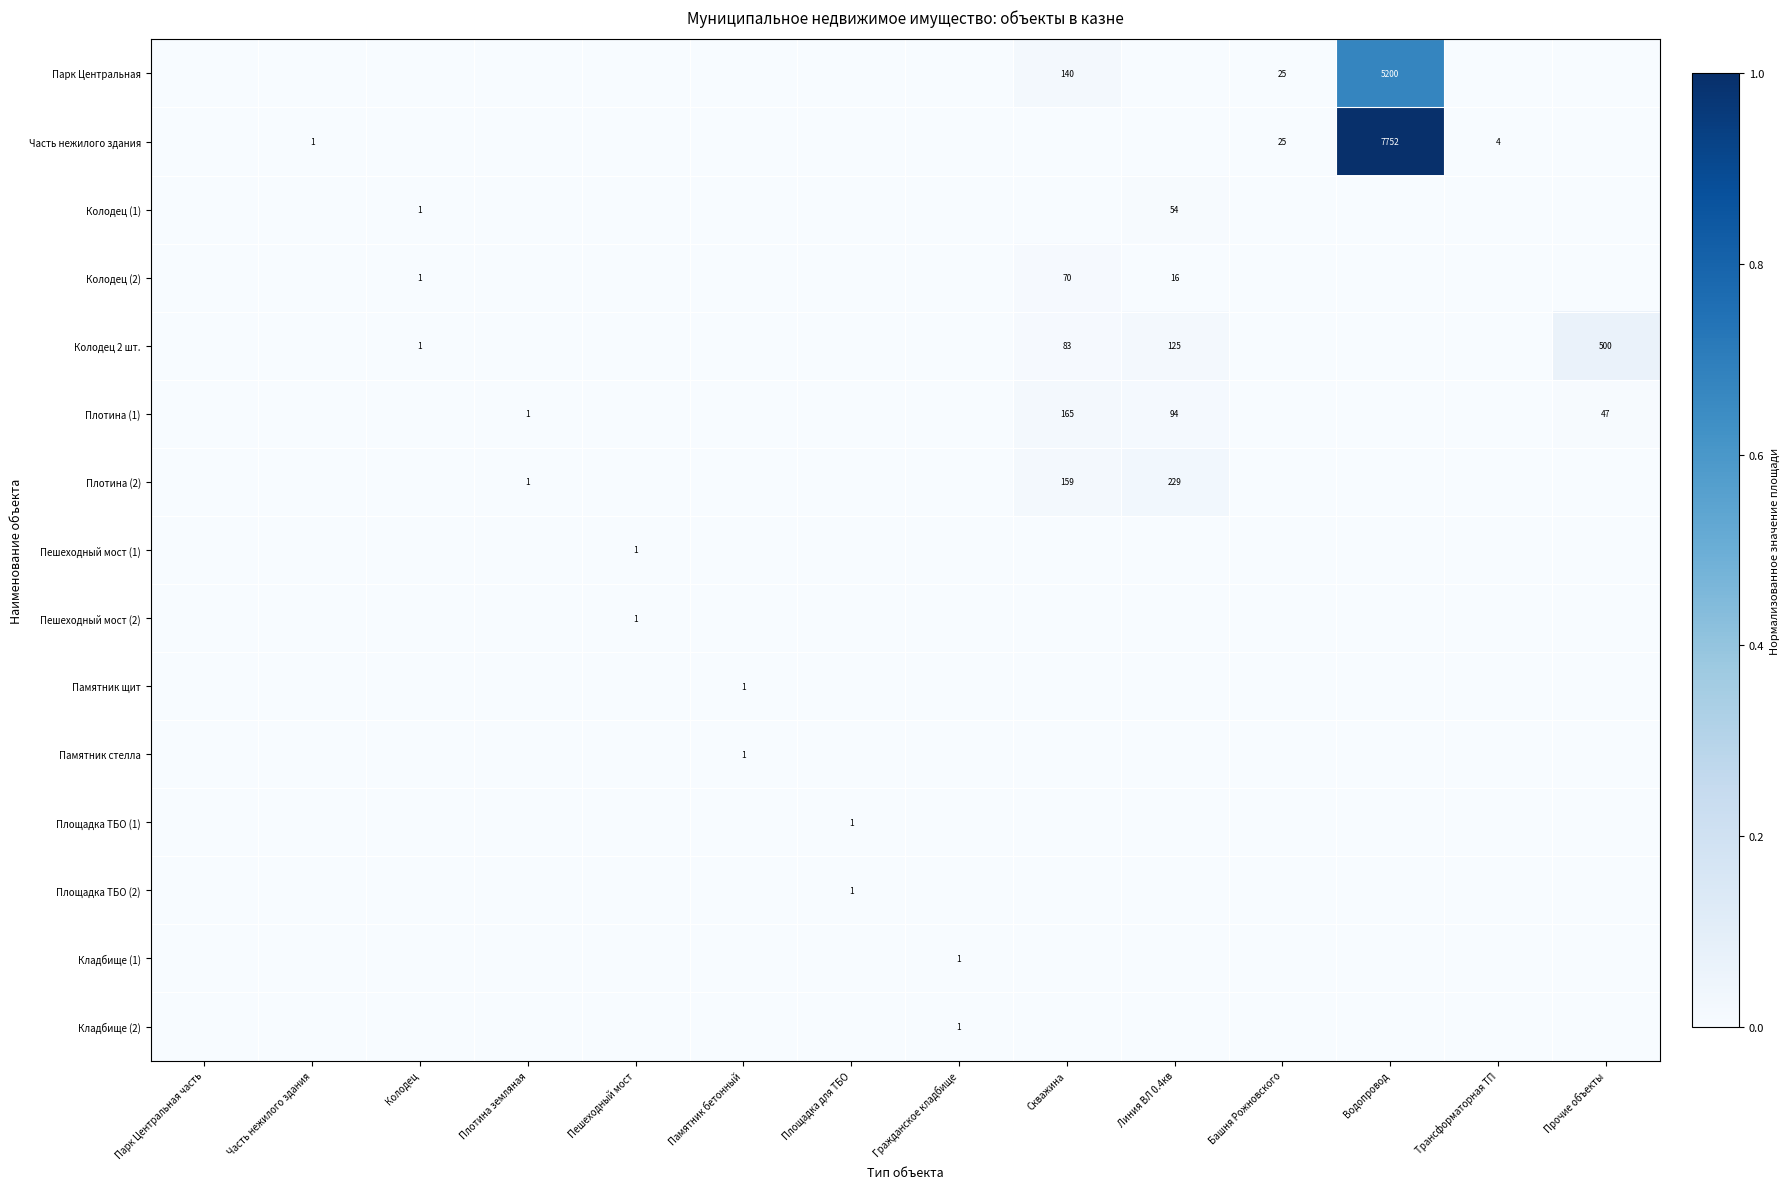

Is it true that Кладбище (1) equals 0.0 at Парк Центральная часть?

True